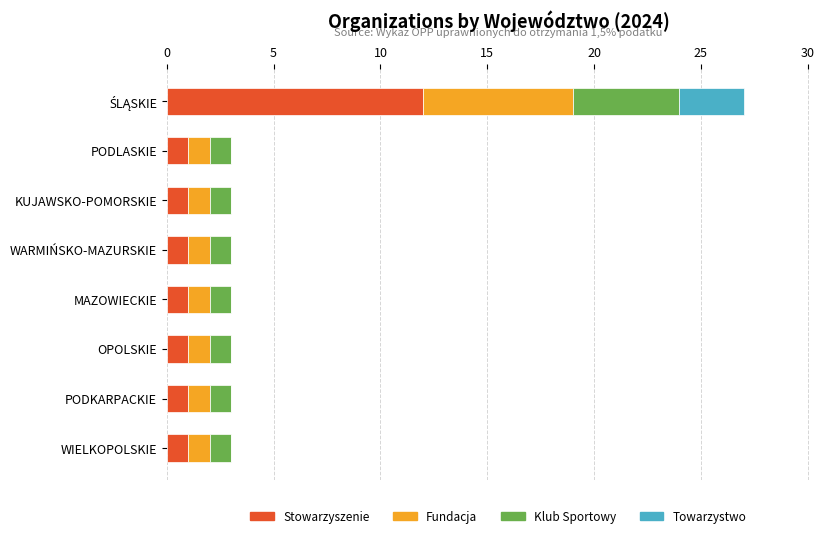

The value of Stowarzyszenie at OPOLSKIE is 0. True or false?

False